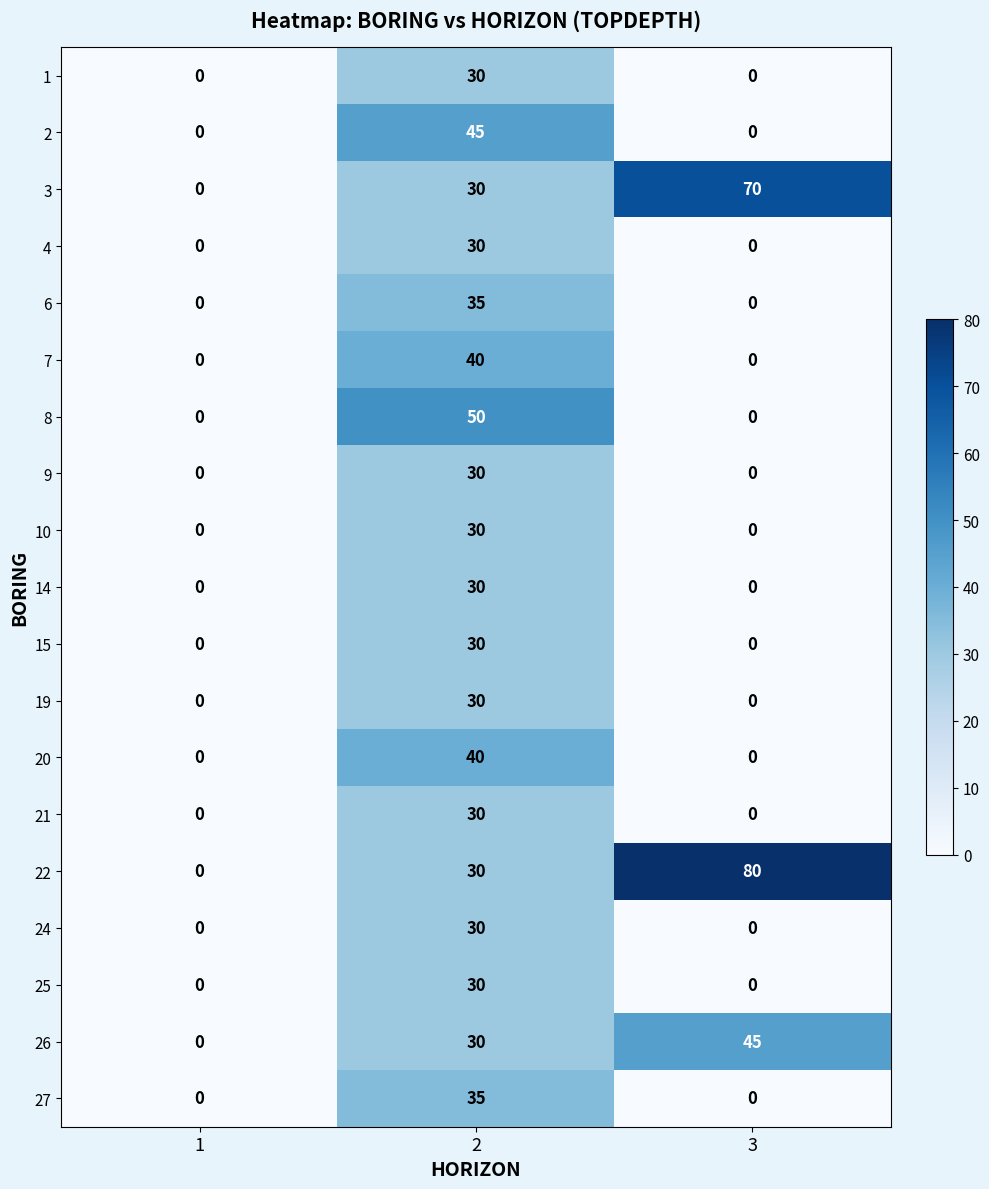

What is the total value across all series at 2?

635